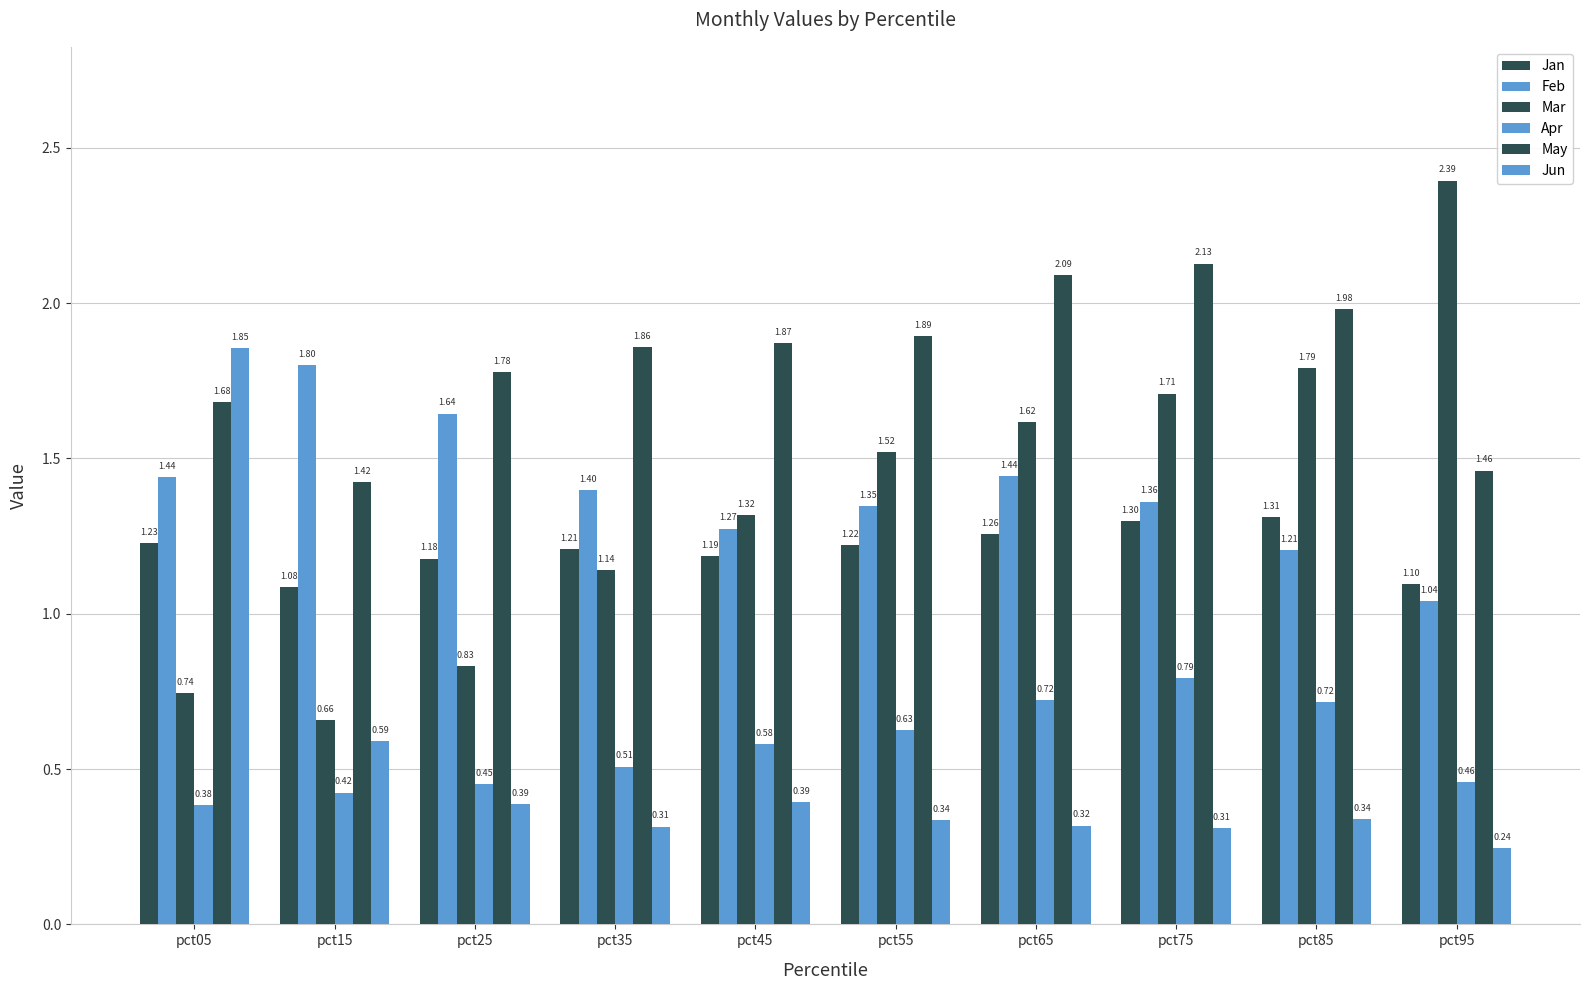

The Jun series shows 0.4 at pct45. True or false?

True